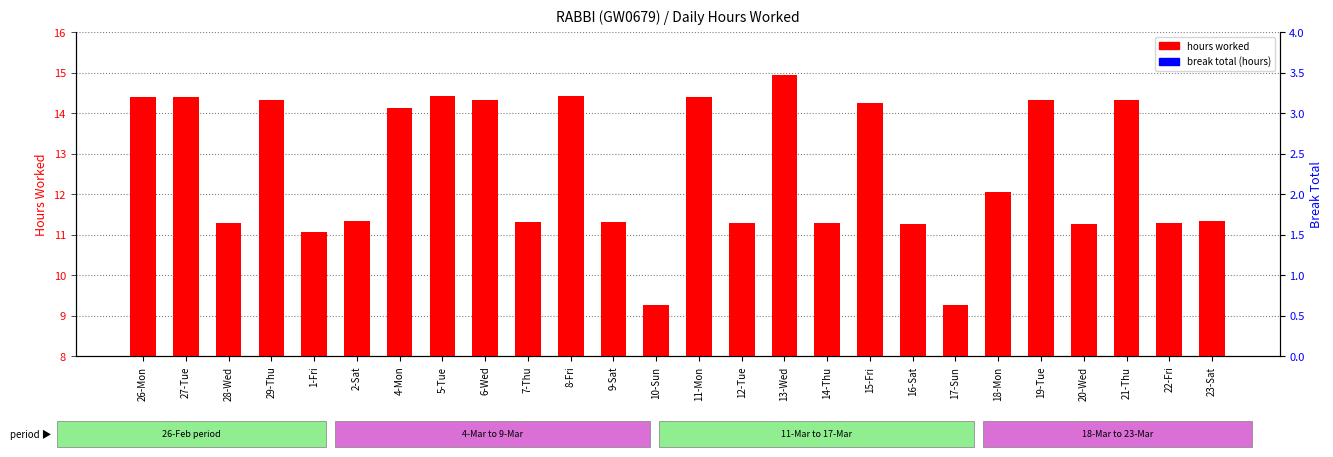

Reading left to right, what are all the values shown in this chart?

hours worked: 26-Mon=14.4	27-Tue=14.4	28-Wed=11.3	29-Thu=14.3	1-Fri=11.1	2-Sat=11.3	4-Mon=14.1	5-Tue=14.4	6-Wed=14.3	7-Thu=11.3	8-Fri=14.4	9-Sat=11.3	10-Sun=9.3	11-Mon=14.4	12-Tue=11.3	13-Wed=14.9	14-Thu=11.3	15-Fri=14.2	16-Sat=11.3	17-Sun=9.3	18-Mon=12.1	19-Tue=14.3	20-Wed=11.3	21-Thu=14.3	22-Fri=11.3	23-Sat=11.3
break total: 26-Mon=0.0	27-Tue=0.0	28-Wed=0.0	29-Thu=0.0	1-Fri=0.0	2-Sat=0.0	4-Mon=0.0	5-Tue=0.0	6-Wed=0.0	7-Thu=0.0	8-Fri=0.0	9-Sat=0.0	10-Sun=0.0	11-Mon=0.0	12-Tue=0.0	13-Wed=0.0	14-Thu=0.0	15-Fri=0.0	16-Sat=0.0	17-Sun=0.0	18-Mon=0.0	19-Tue=0.0	20-Wed=0.0	21-Thu=0.0	22-Fri=0.0	23-Sat=0.0